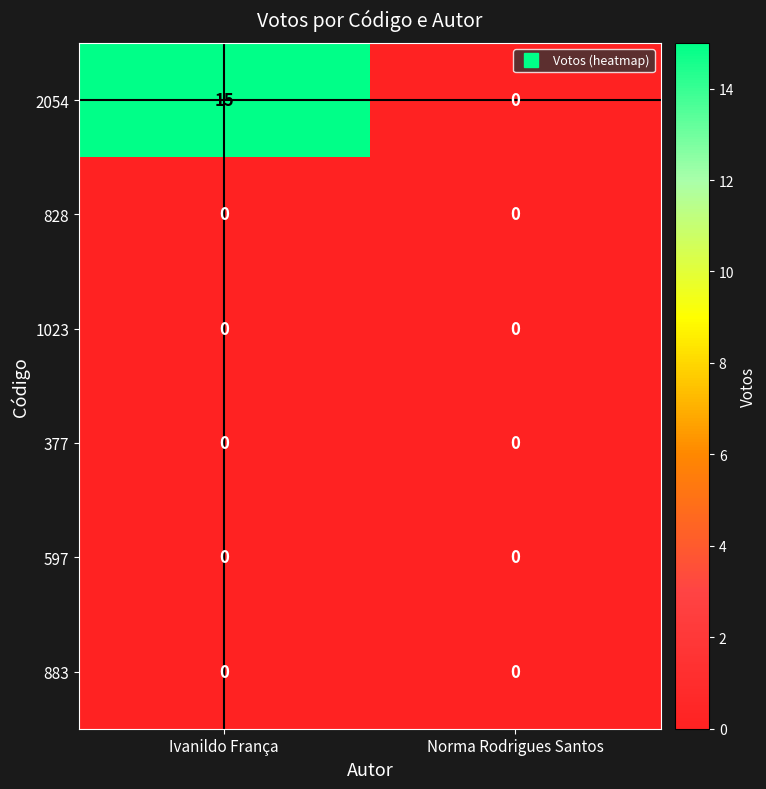

The 883 series shows 0 at Norma Rodrigues Santos. True or false?

True